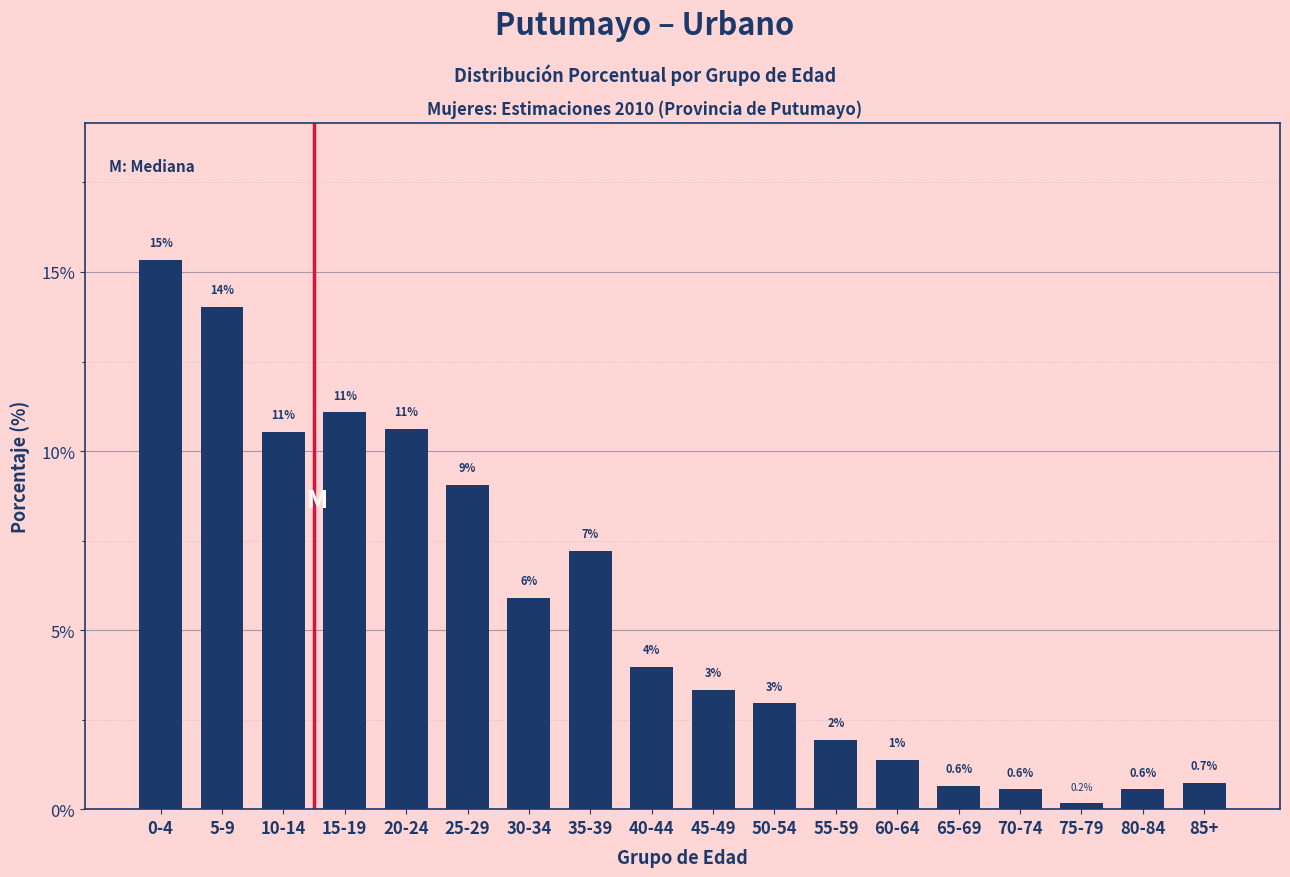

What is the change in value from 40-44 to 55-59?

-2.0